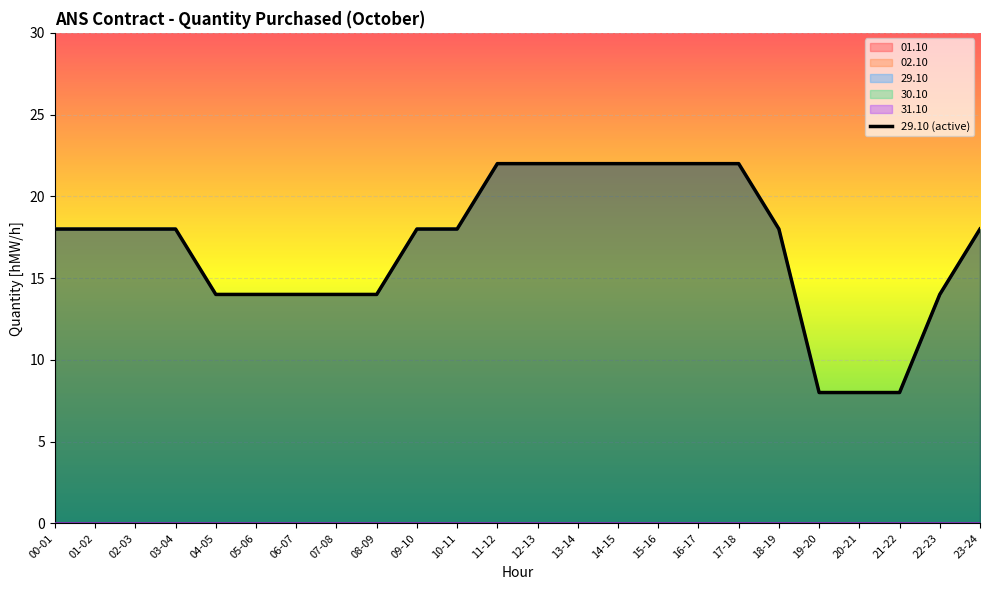

Does the chart display data point markers on the line(s)?

No